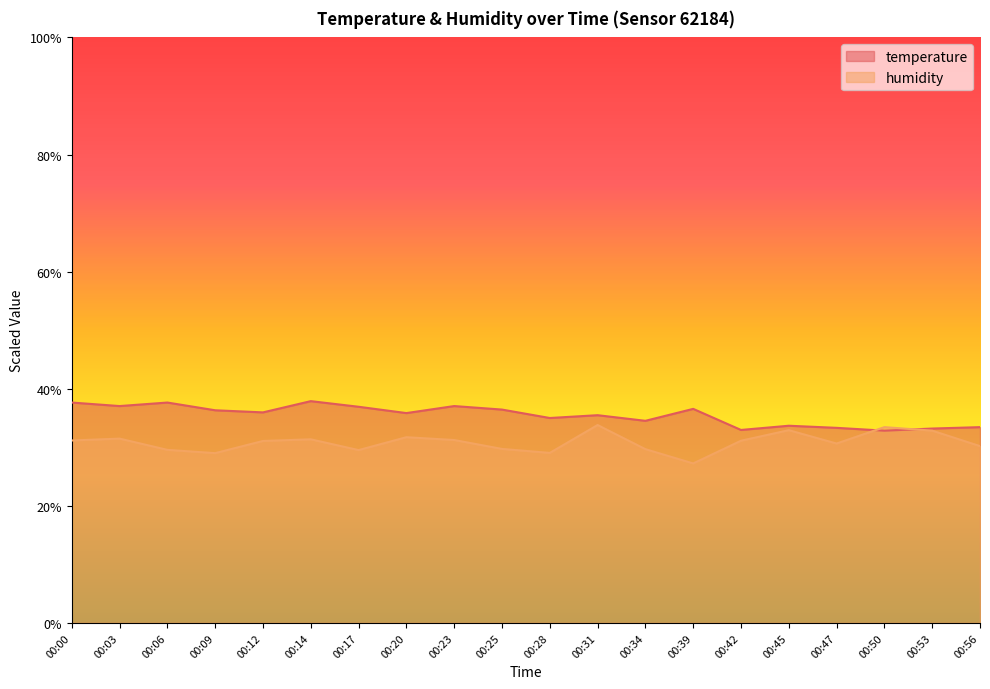

How many intersections are there between temperature and humidity?

2